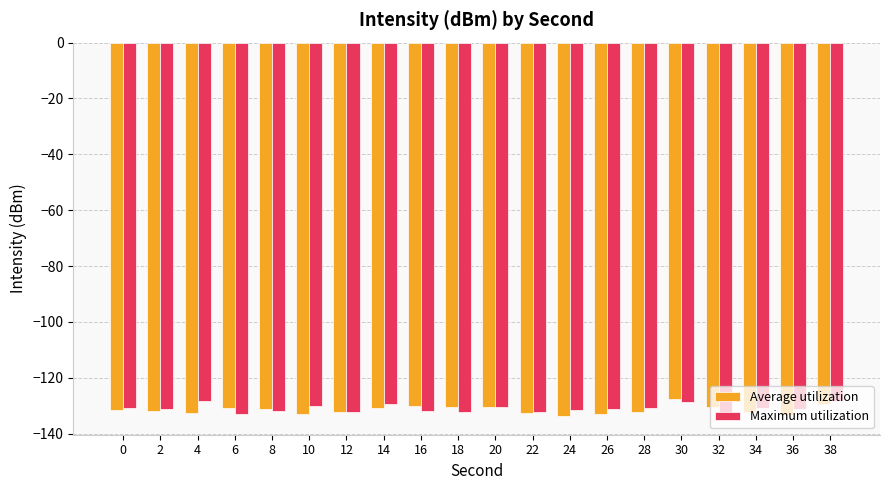

How many categories are shown in the chart?

20